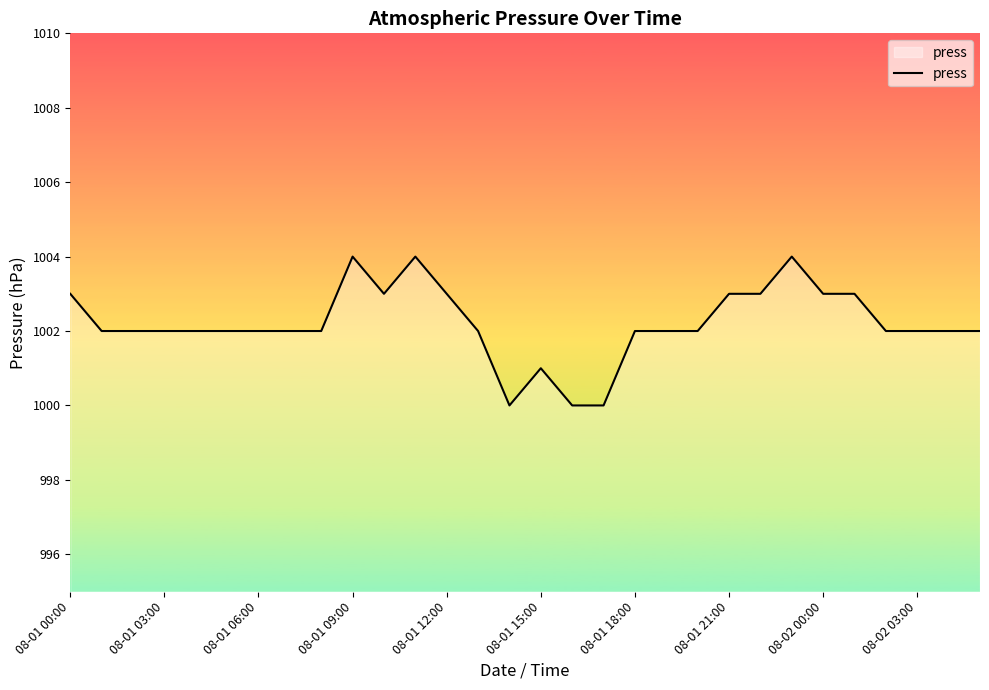

What is the greatest value displayed?

1004